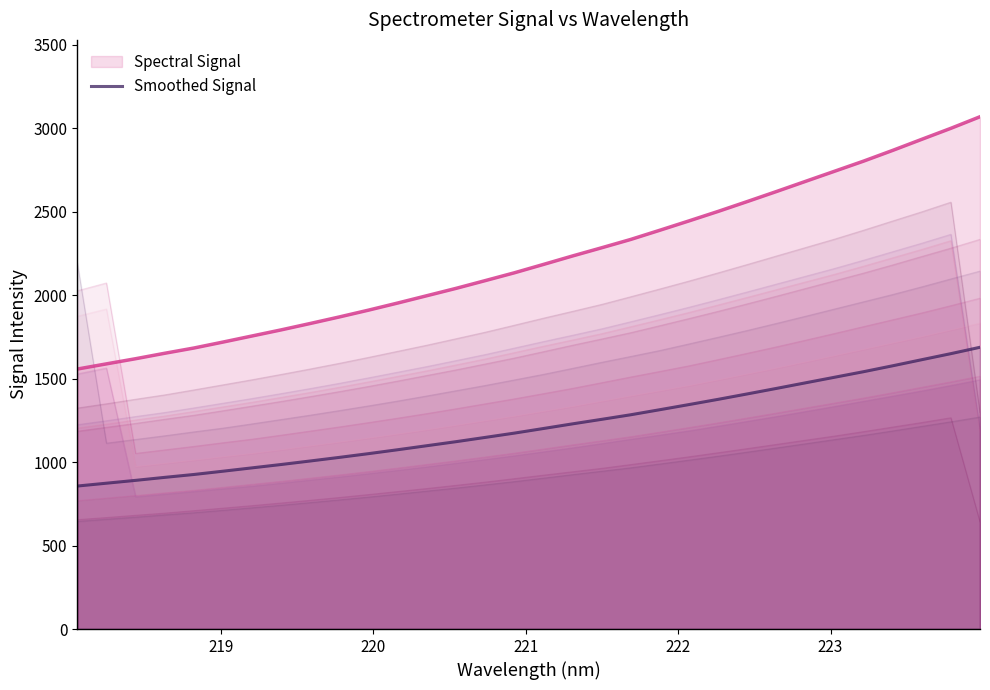

The chart shows a value of 468.7 at 30. True or false?

False